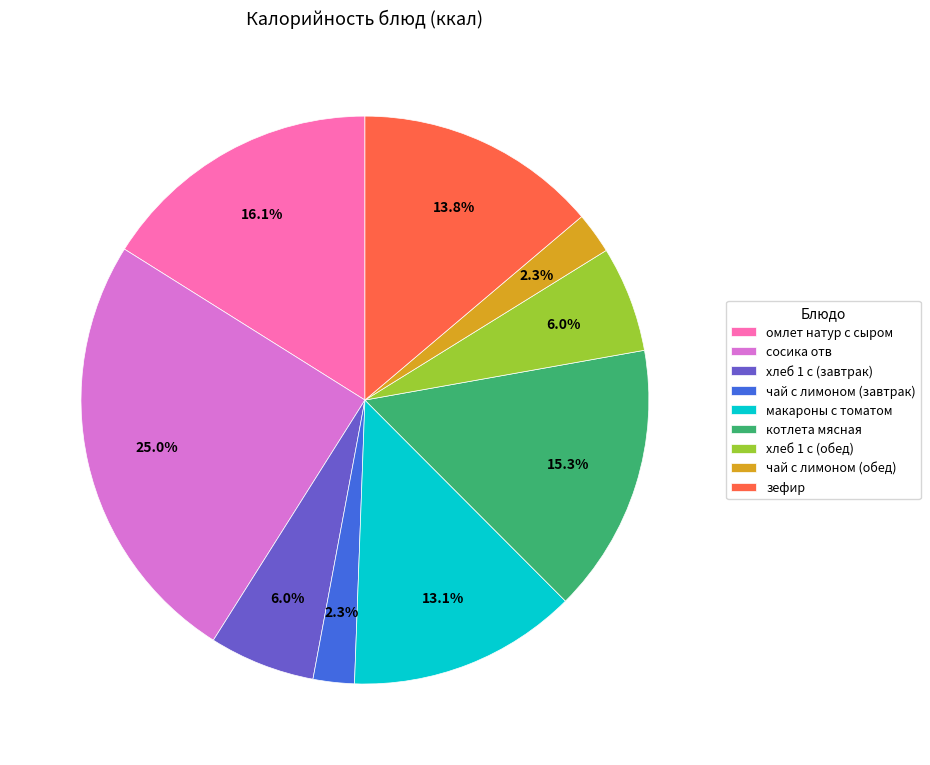

Is it true that чай с лимоном (завтрак) is 10% of the pie?

False